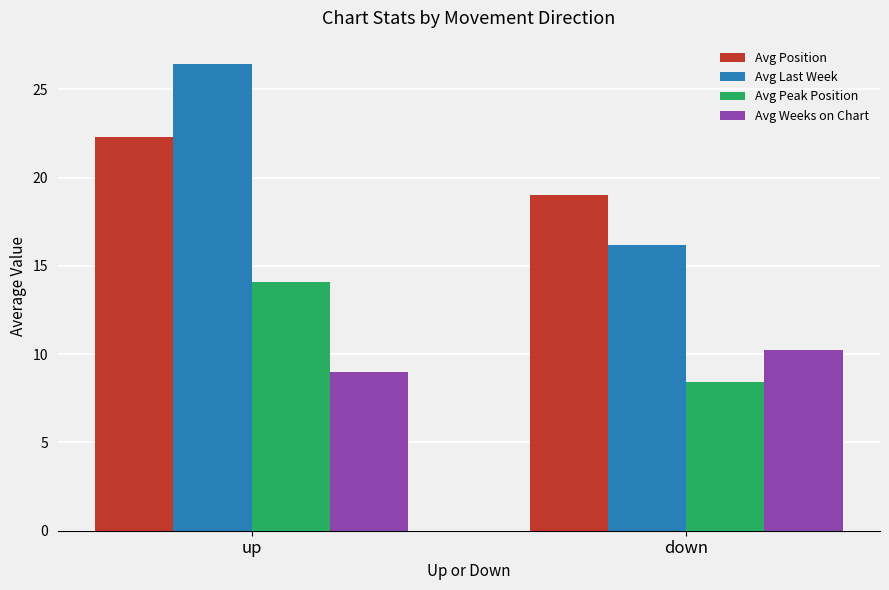

What is the maximum value shown in the chart?

26.4